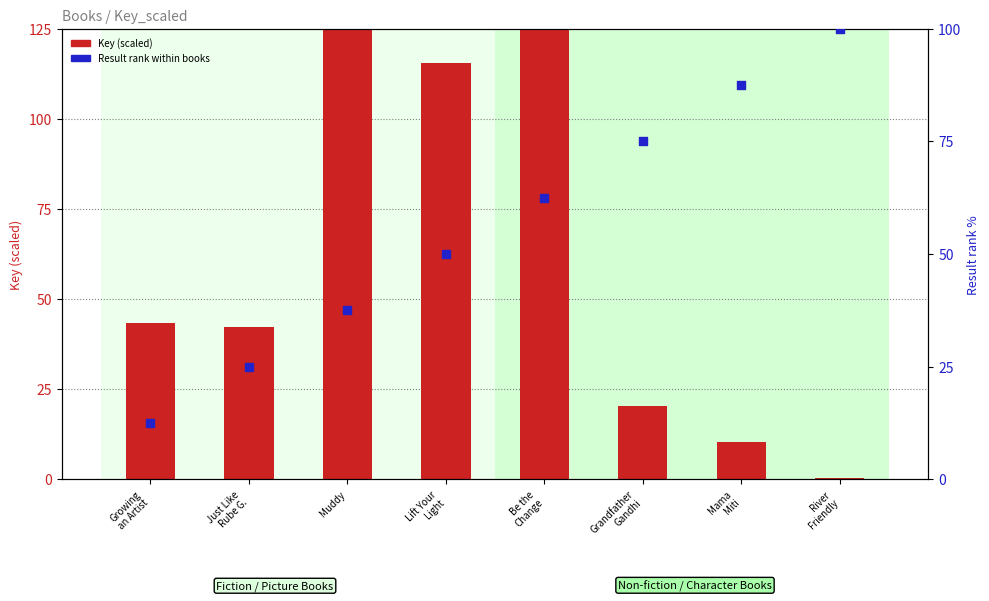

Which series has the largest Y range (max minus min)?

Key (scaled)